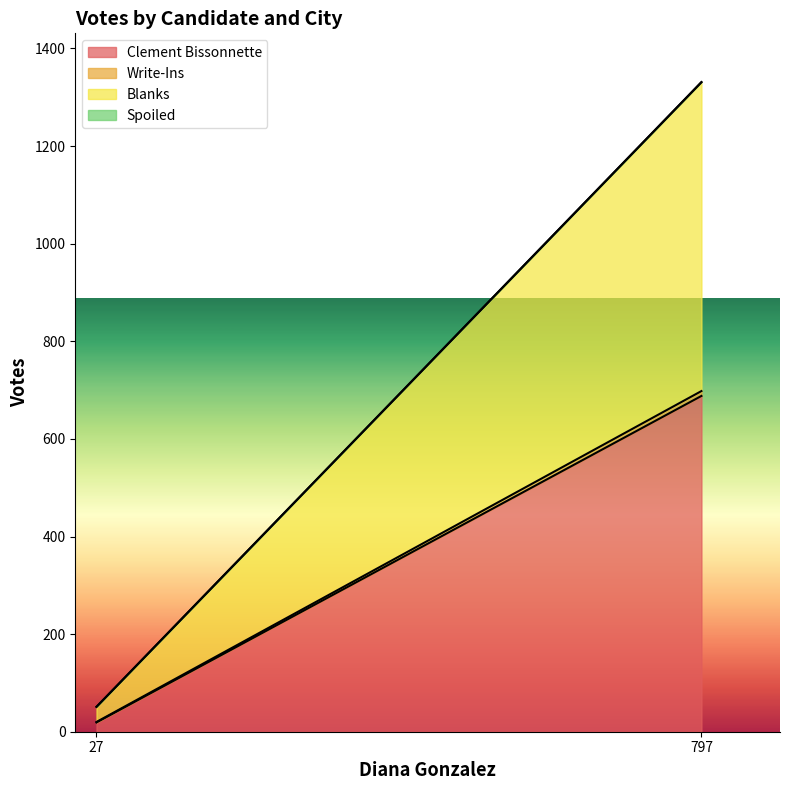

At which category is the sum across all series the highest?

797